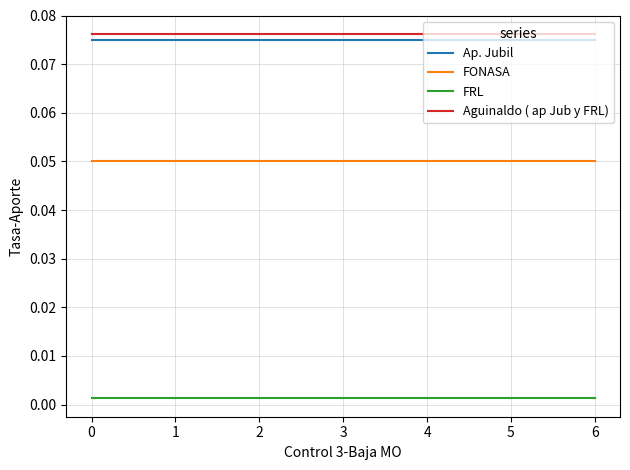

At how many categories does at least one series exceed 0?

7